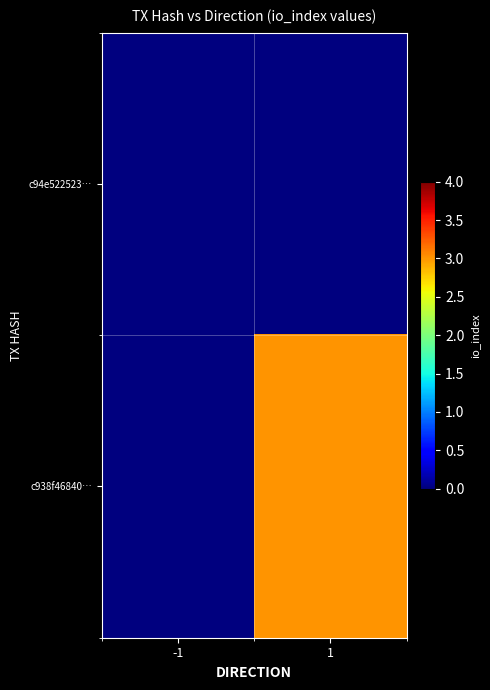

What is the spread (max minus min) of values at 1?

3